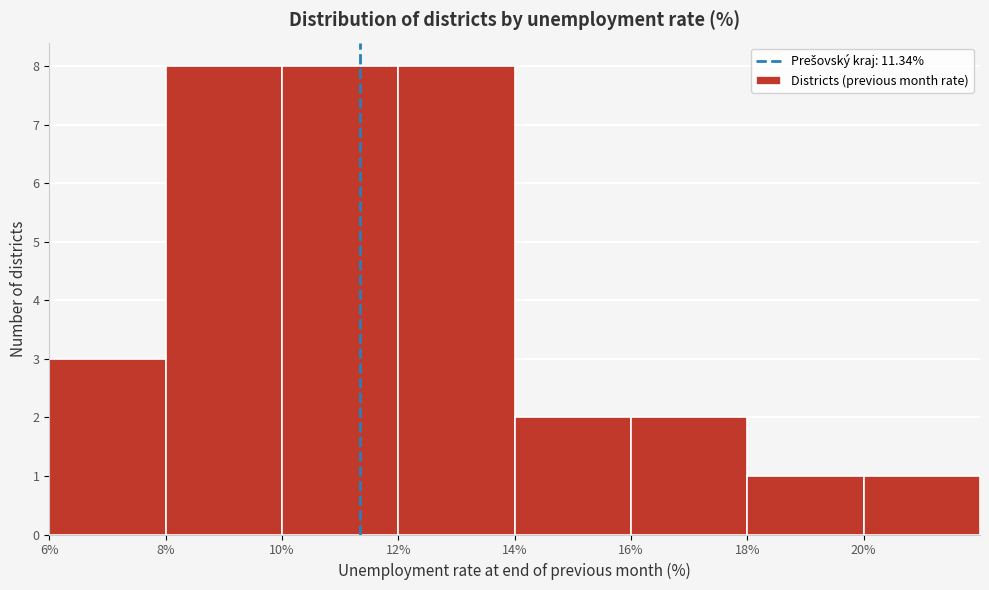

Reading left to right, transcribe this chart: for each bar, give the range it covers on the x-axis and its height. The values are not printed on the chart, so give them approximately, as read against the axis.

6 to 8: 3
8 to 10: 8
10 to 12: 8
12 to 14: 8
14 to 16: 2
16 to 18: 2
18 to 20: 1
20 to 22: 1